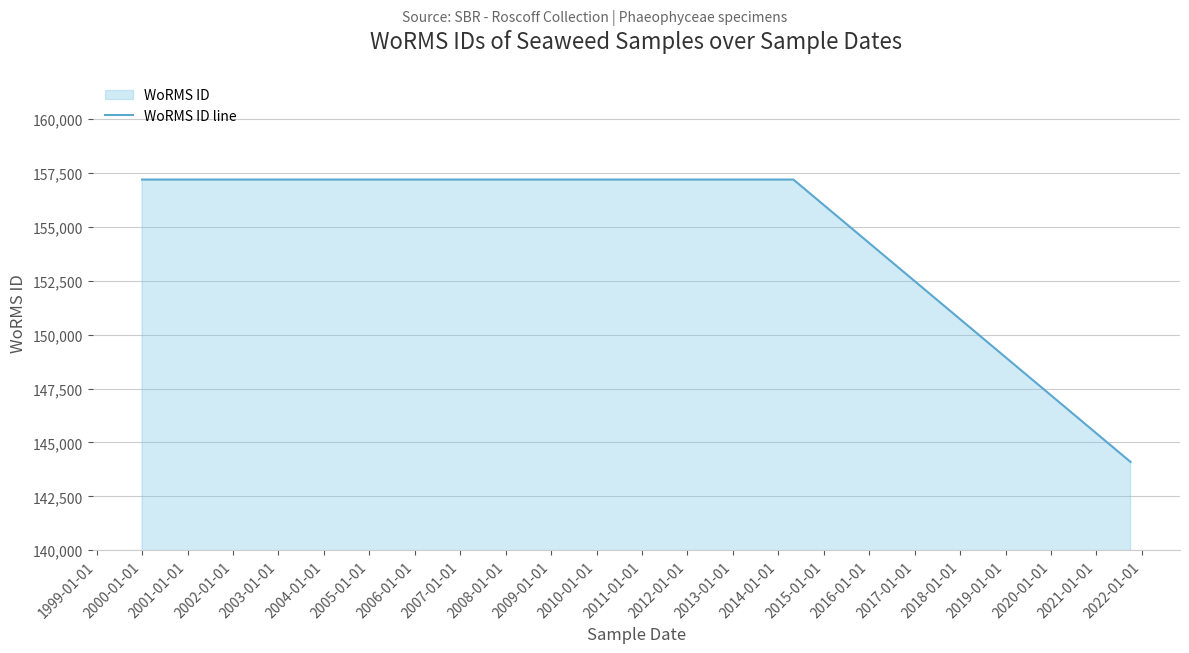

True or false: the data has more than 2 interior local peaks.

False